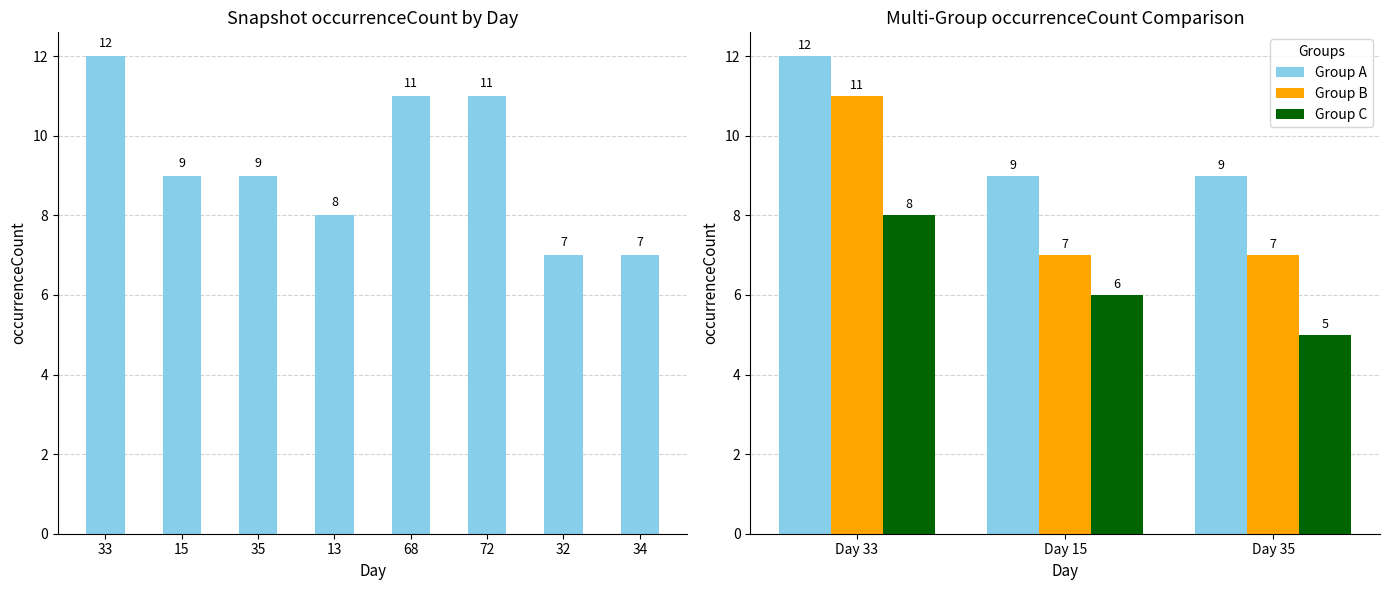

What value does the Group A series have at Day 15?

9